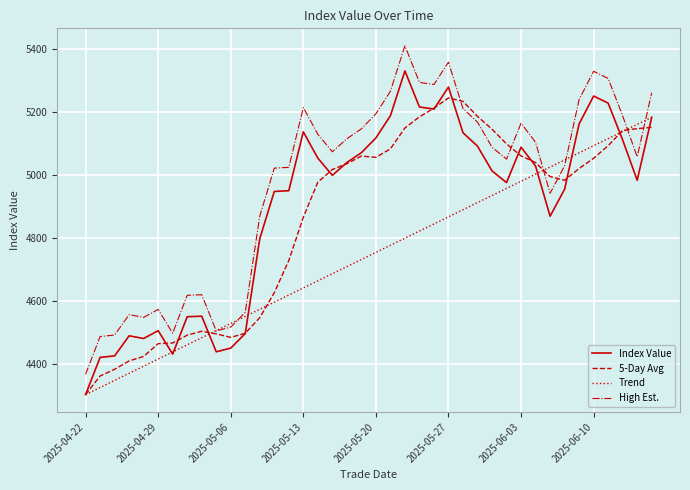

Which series has the widest spread of values?

High Est.